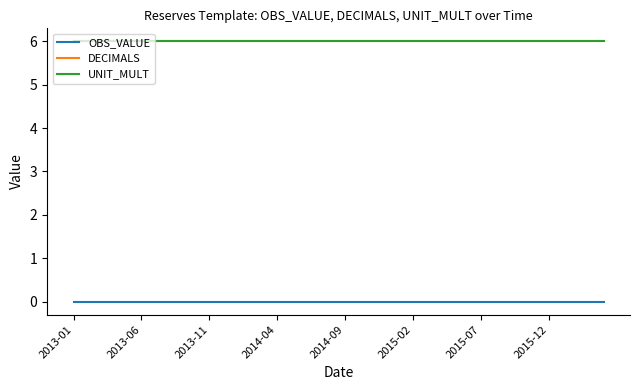

What is the minimum value for DECIMALS?

6